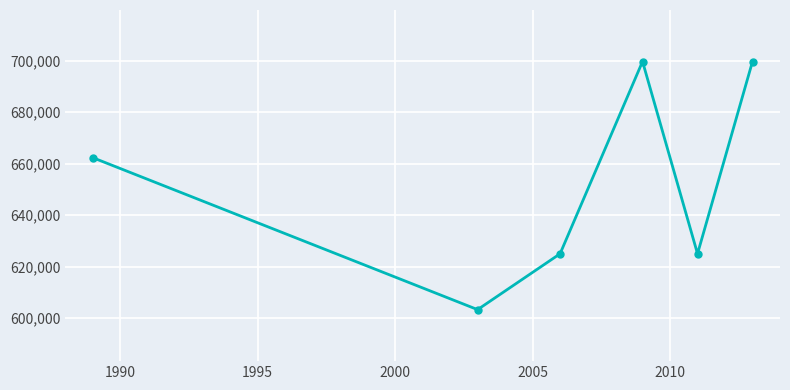

What is the smallest value displayed?

603289.0